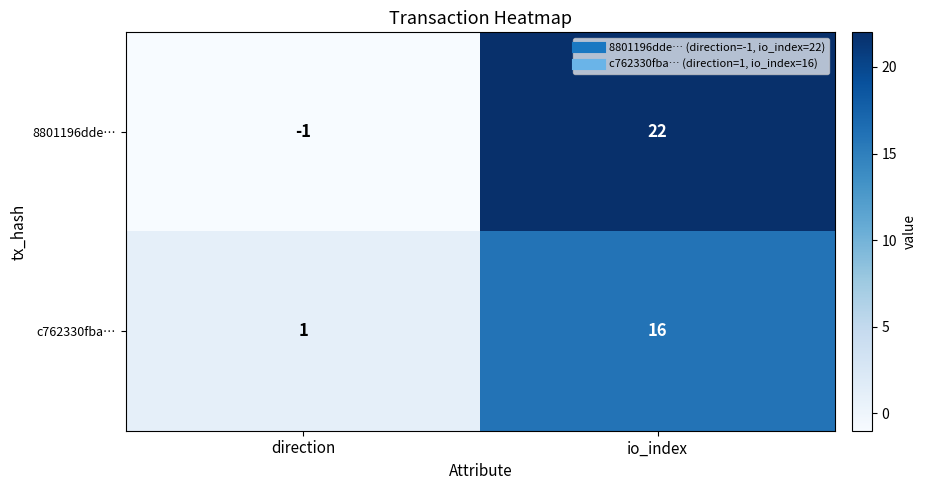

Rank the series by their average value, from highest to lowest.

8801196dde…, c762330fba…